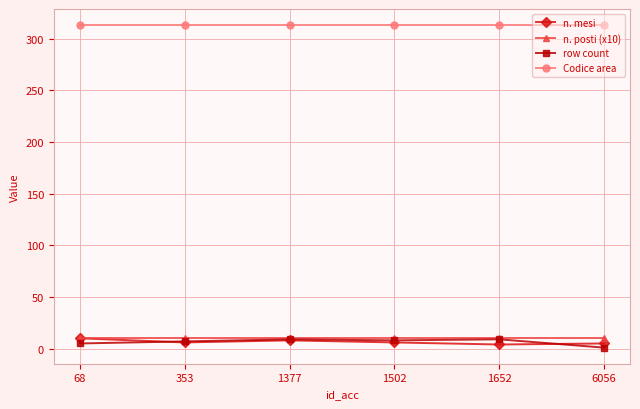

The value of Codice area at 1377 is 313. True or false?

True